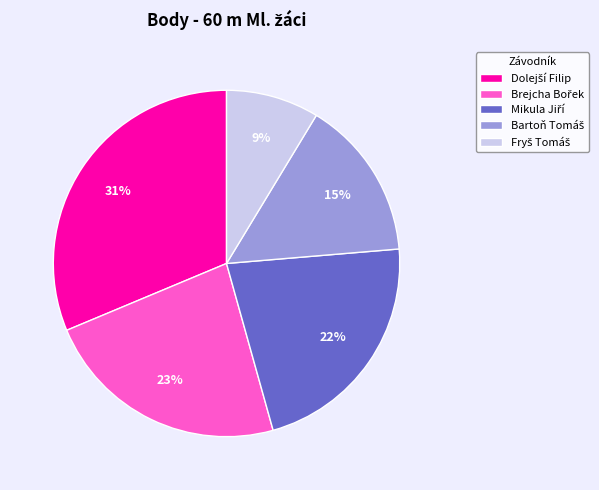

Does any single category account for the majority?

No